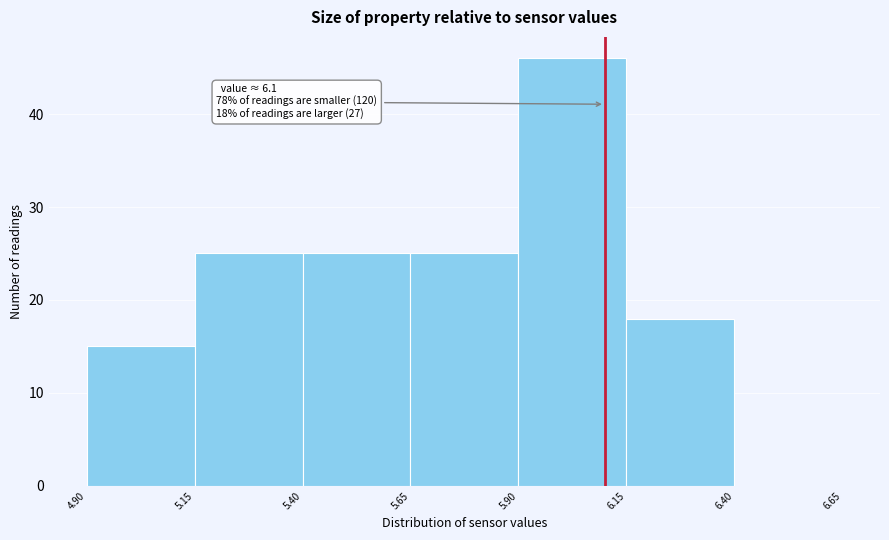

Over which range of the x-axis is the bar tallest?

5.90 to 6.15